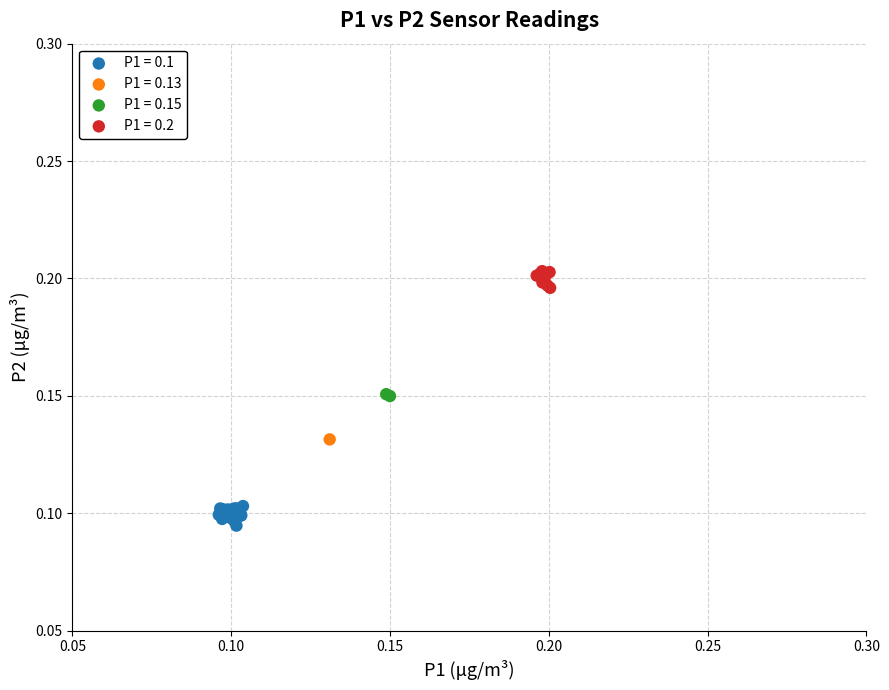

What are all the series names shown in the legend?

P1 = 0.1, P1 = 0.13, P1 = 0.15, P1 = 0.2